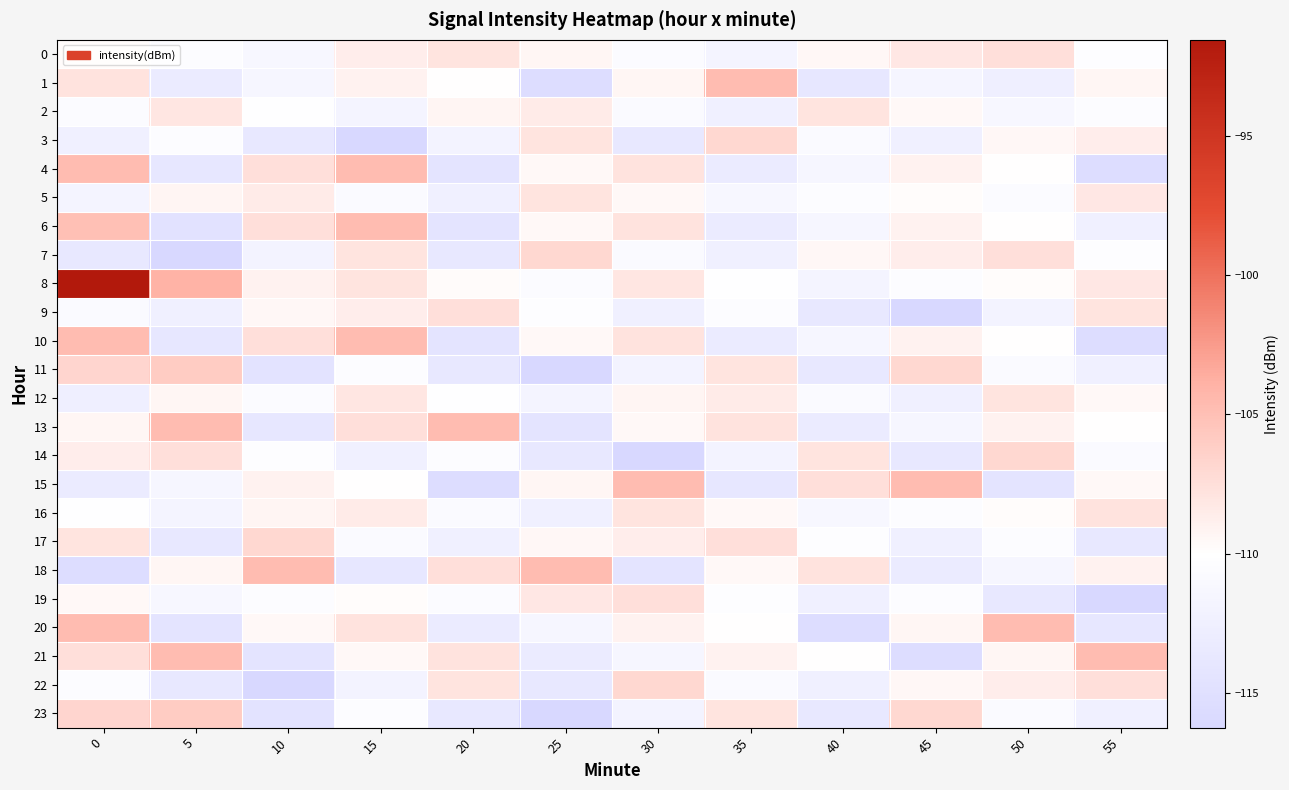

Reading right to left, transcribe all the data shown in this chart.

0: 55=-110.3	50=-107.6	45=-108.2	40=-109.5	35=-111.8	30=-110.6	25=-109.3	20=-107.9	15=-108.7	10=-111.2	5=-110.5	0=-109.8
1: 55=-109.3	50=-112.5	45=-111.6	40=-113.8	35=-104.7	30=-109.3	25=-115.5	20=-110.0	15=-109.0	10=-111.5	5=-113.2	0=-107.8
2: 55=-110.5	50=-111.2	45=-109.6	40=-107.9	35=-112.3	30=-110.8	25=-108.5	20=-109.2	15=-111.7	10=-110.1	5=-108.1	0=-110.6
3: 55=-108.7	50=-109.5	45=-112.4	40=-110.8	35=-106.9	30=-113.7	25=-107.9	20=-111.9	15=-116.2	10=-113.6	5=-110.4	0=-112.4
4: 55=-115.5	50=-110.0	45=-109.0	40=-111.5	35=-113.2	30=-107.8	25=-109.5	20=-114.3	15=-104.7	10=-107.5	5=-113.8	0=-104.7
5: 55=-108.2	50=-110.6	45=-109.8	40=-110.5	35=-111.2	30=-109.6	25=-107.9	20=-112.3	15=-110.8	10=-108.5	5=-109.2	0=-111.7
6: 55=-112.4	50=-110.0	45=-109.0	40=-111.5	35=-113.2	30=-107.8	25=-109.5	20=-114.3	15=-104.7	10=-107.5	5=-114.6	0=-105.0
7: 55=-110.3	50=-107.6	45=-108.7	40=-109.5	35=-112.4	30=-110.8	25=-106.9	20=-113.7	15=-107.9	10=-111.9	5=-116.2	0=-113.6
8: 55=-108.2	50=-109.8	45=-110.5	40=-111.7	35=-110.1	30=-108.1	25=-110.6	20=-109.7	15=-107.9	10=-109.0	5=-104.0	0=-91.6
9: 55=-107.9	50=-111.9	45=-116.2	40=-113.6	35=-110.4	30=-112.4	25=-110.3	20=-107.6	15=-108.7	10=-109.5	5=-112.4	0=-110.8
10: 55=-115.5	50=-110.0	45=-109.0	40=-111.5	35=-113.2	30=-107.8	25=-109.5	20=-114.3	15=-104.7	10=-107.5	5=-113.8	0=-104.7
11: 55=-112.4	50=-110.8	45=-106.9	40=-113.7	35=-107.9	30=-111.9	25=-116.2	20=-113.6	15=-110.4	10=-114.5	5=-106.0	0=-106.8
12: 55=-109.6	50=-107.9	45=-112.3	40=-110.8	35=-108.5	30=-109.2	25=-111.7	20=-110.1	15=-108.1	10=-110.6	5=-109.3	0=-112.5
13: 55=-110.0	50=-109.0	45=-111.5	40=-113.2	35=-107.8	30=-109.5	25=-114.3	20=-104.7	15=-107.5	10=-113.8	5=-104.7	0=-109.3
14: 55=-110.8	50=-106.9	45=-113.7	40=-107.9	35=-111.9	30=-116.2	25=-113.6	20=-110.4	15=-112.4	10=-110.3	5=-107.6	0=-108.7
15: 55=-109.5	50=-114.3	45=-104.7	40=-107.5	35=-113.8	30=-104.7	25=-109.3	20=-115.5	15=-110.0	10=-109.0	5=-111.5	0=-113.2
16: 55=-107.8	50=-109.8	45=-110.5	40=-111.2	35=-109.6	30=-107.9	25=-112.3	20=-110.8	15=-108.5	10=-109.2	5=-111.7	0=-110.1
17: 55=-113.6	50=-110.4	45=-112.4	40=-110.3	35=-107.6	30=-108.7	25=-109.5	20=-112.4	15=-110.8	10=-106.9	5=-113.7	0=-107.9
18: 55=-109.0	50=-111.5	45=-113.2	40=-107.8	35=-109.5	30=-114.3	25=-104.7	20=-107.5	15=-113.8	10=-104.7	5=-109.3	0=-115.5
19: 55=-116.2	50=-113.6	45=-110.4	40=-112.4	35=-110.3	30=-107.6	25=-108.2	20=-110.6	15=-109.8	10=-110.5	5=-111.2	0=-109.6
20: 55=-113.8	50=-104.7	45=-109.3	40=-115.5	35=-110.0	30=-109.0	25=-111.5	20=-113.2	15=-107.8	10=-109.5	5=-114.3	0=-104.7
21: 55=-104.7	50=-109.3	45=-115.5	40=-110.0	35=-109.0	30=-111.5	25=-113.2	20=-107.8	15=-109.5	10=-114.3	5=-104.7	0=-107.5
22: 55=-107.6	50=-108.7	45=-109.5	40=-112.4	35=-110.8	30=-106.9	25=-113.7	20=-107.9	15=-111.9	10=-116.2	5=-113.6	0=-110.4
23: 55=-112.4	50=-110.8	45=-106.9	40=-113.7	35=-107.9	30=-111.9	25=-116.2	20=-113.6	15=-110.4	10=-114.5	5=-106.0	0=-106.8